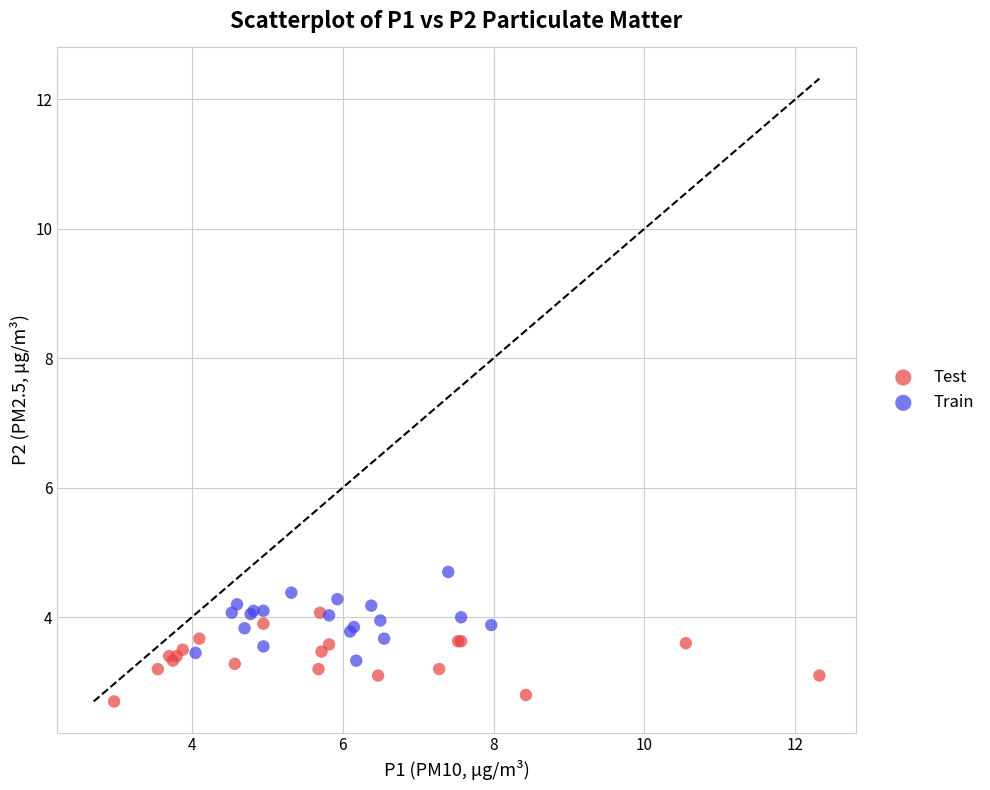

Which series reaches the minimum Y coordinate?

Test